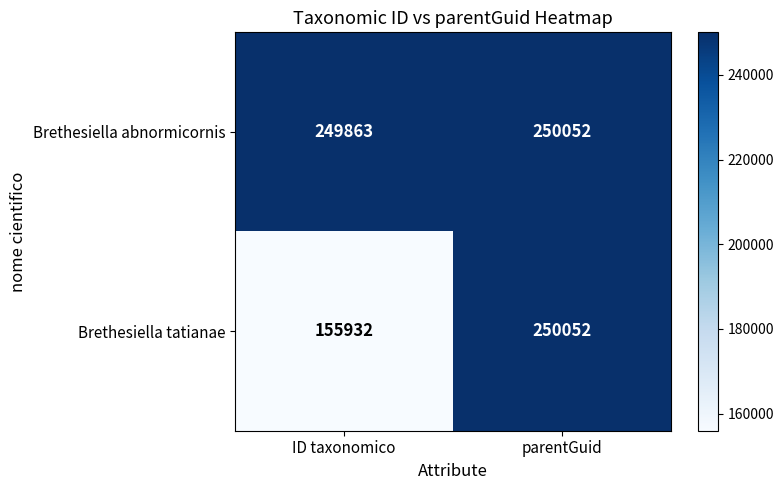

At which label is Brethesiella tatianae closest to 202992?

ID taxonomico